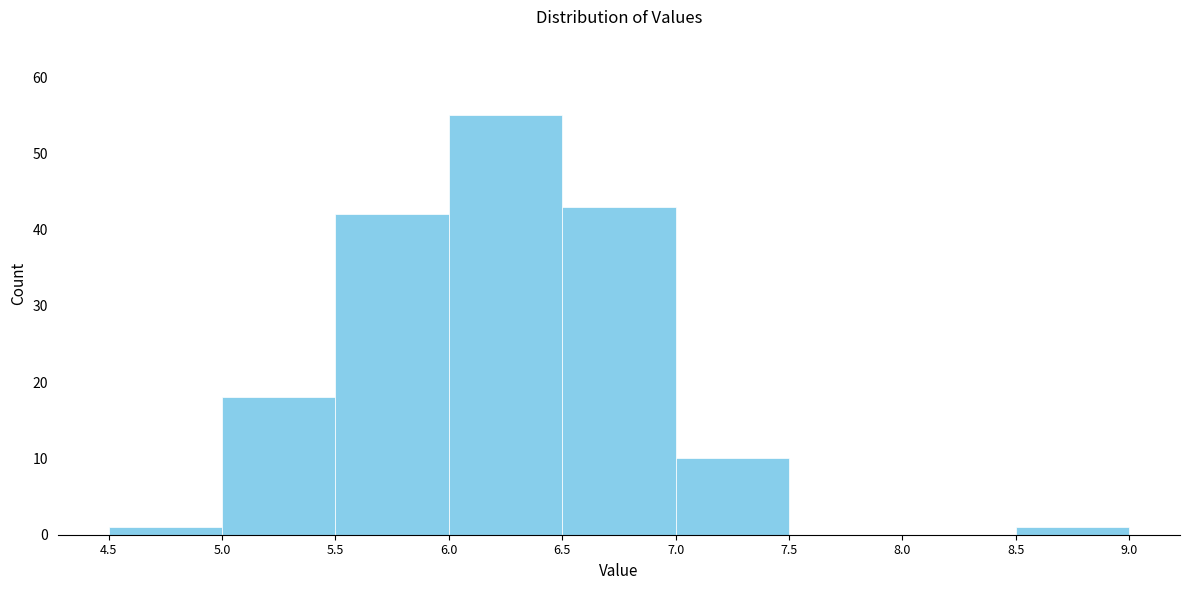

What is the height of the bar covering 7.0 to 7.5 on the x-axis? The values are not printed on the chart, so give them approximately, as read against the axis.

10